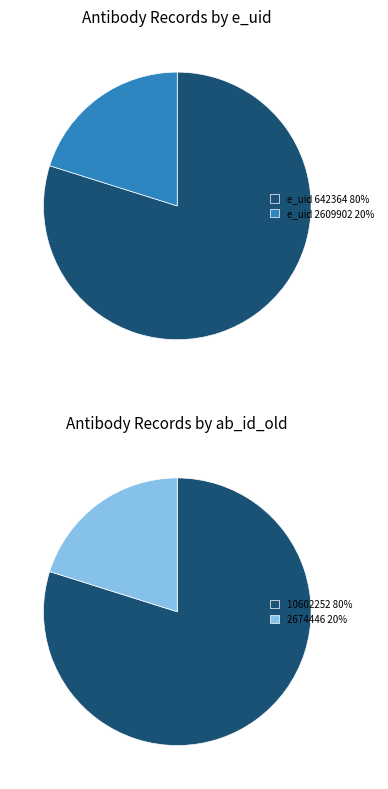

Count the number of slices in the pie.

2